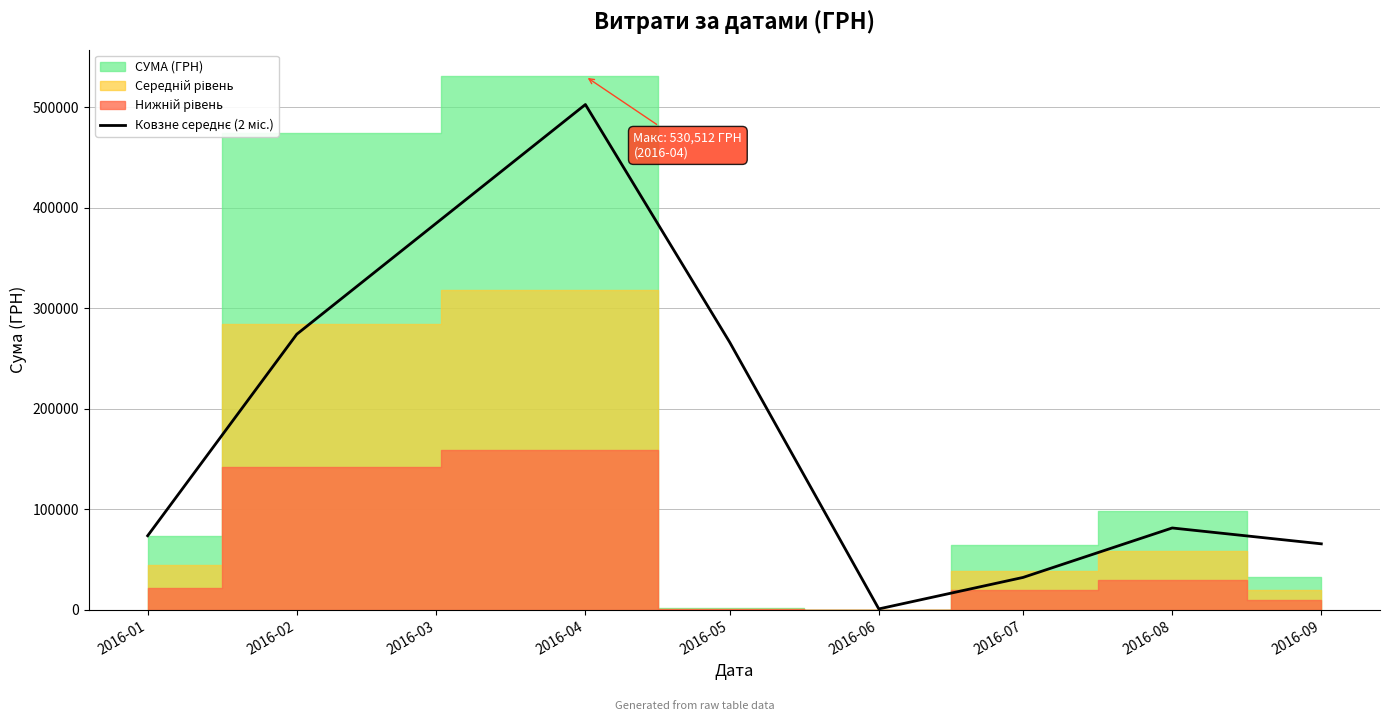

How many lines are shown in the chart?

1